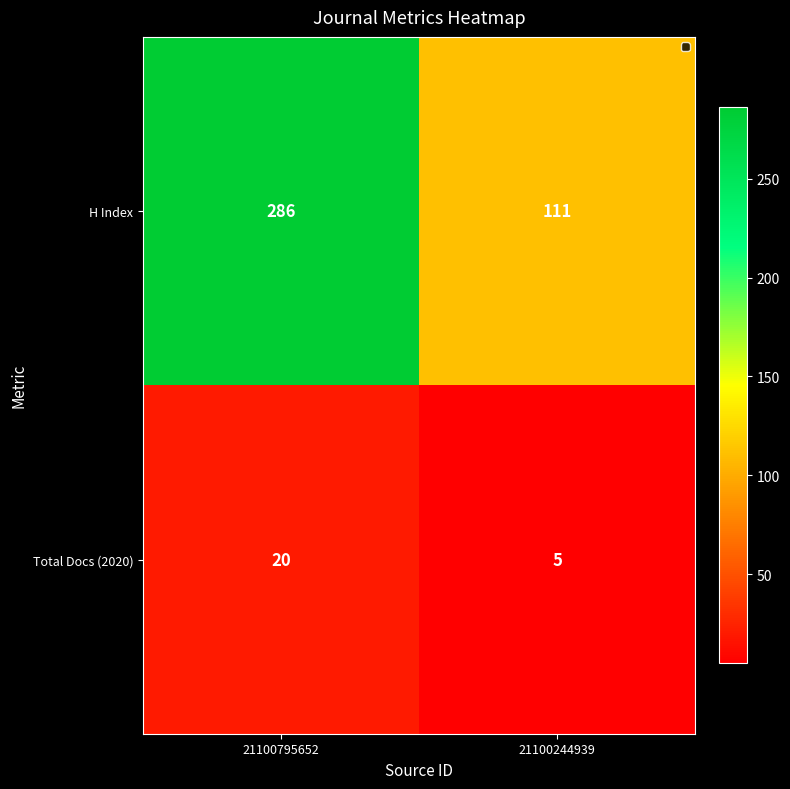

What is the lowest value of the H Index series?

111